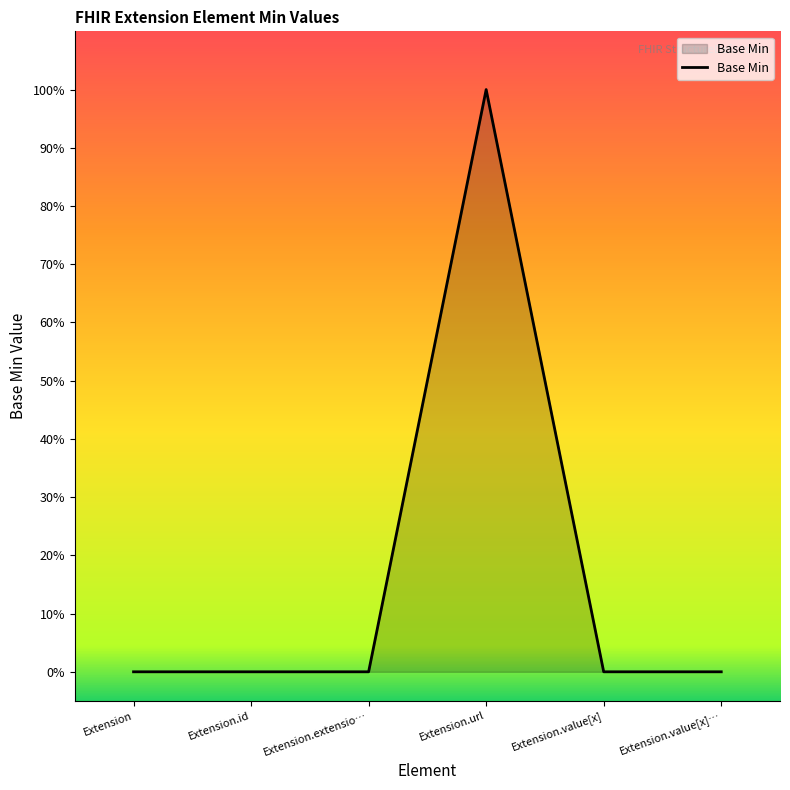

Does the chart display data point markers on the line(s)?

No